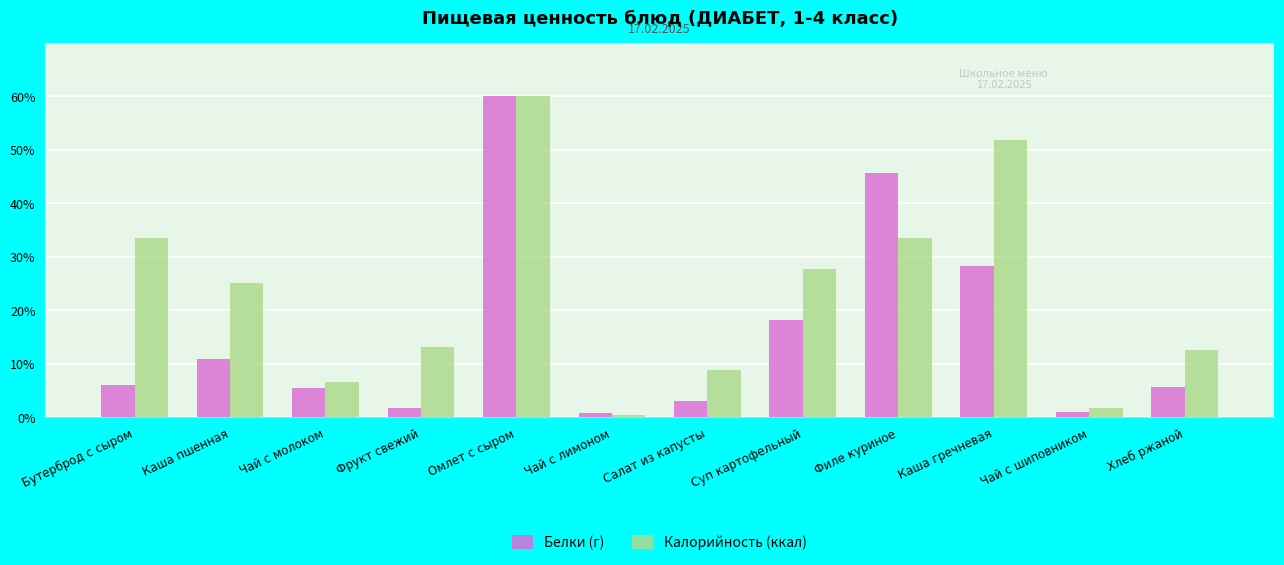

What is the spread (max minus min) of values at Салат из капусты?

5.8